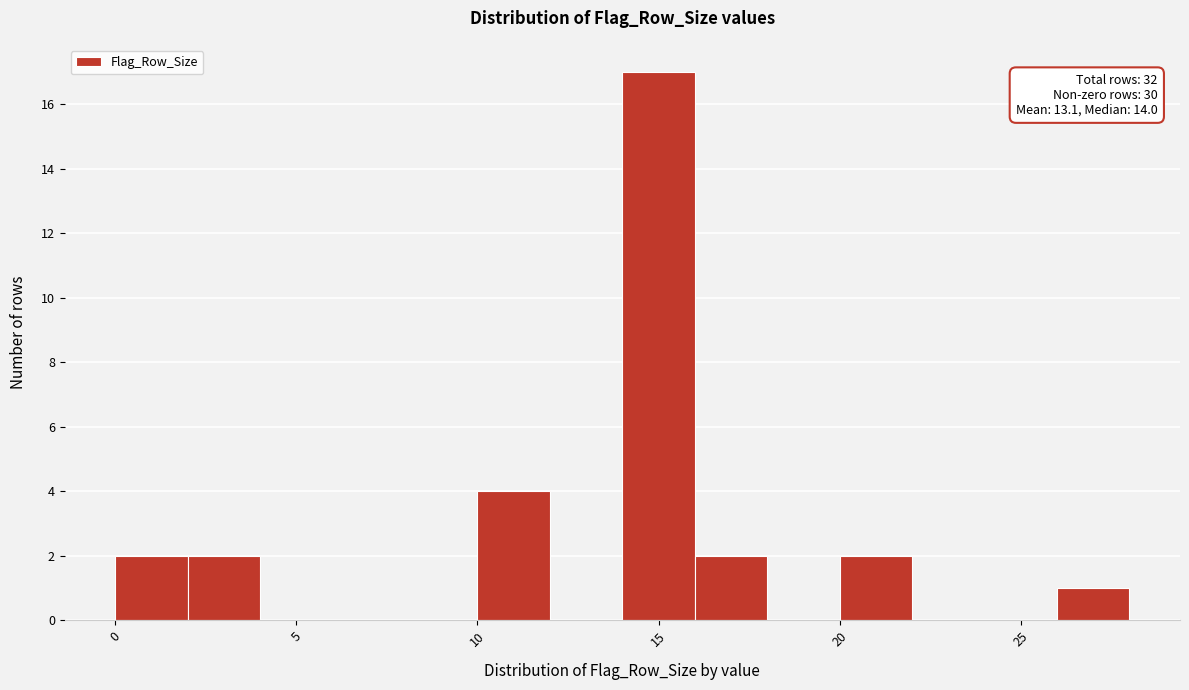

Which range on the x-axis has the tallest bar?

14 to 16